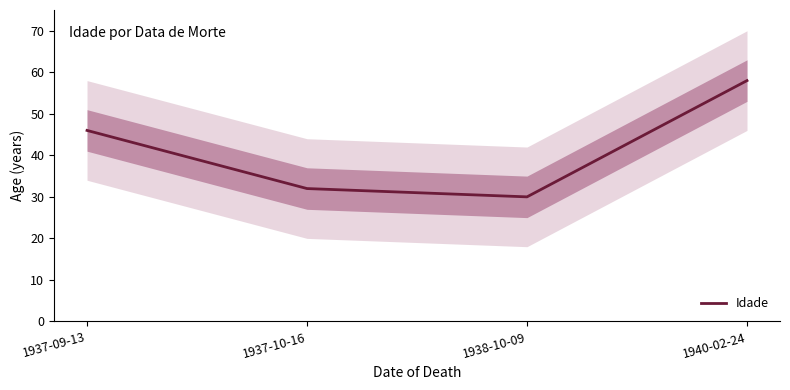

True or false: the data has more than 2 interior local peaks.

False